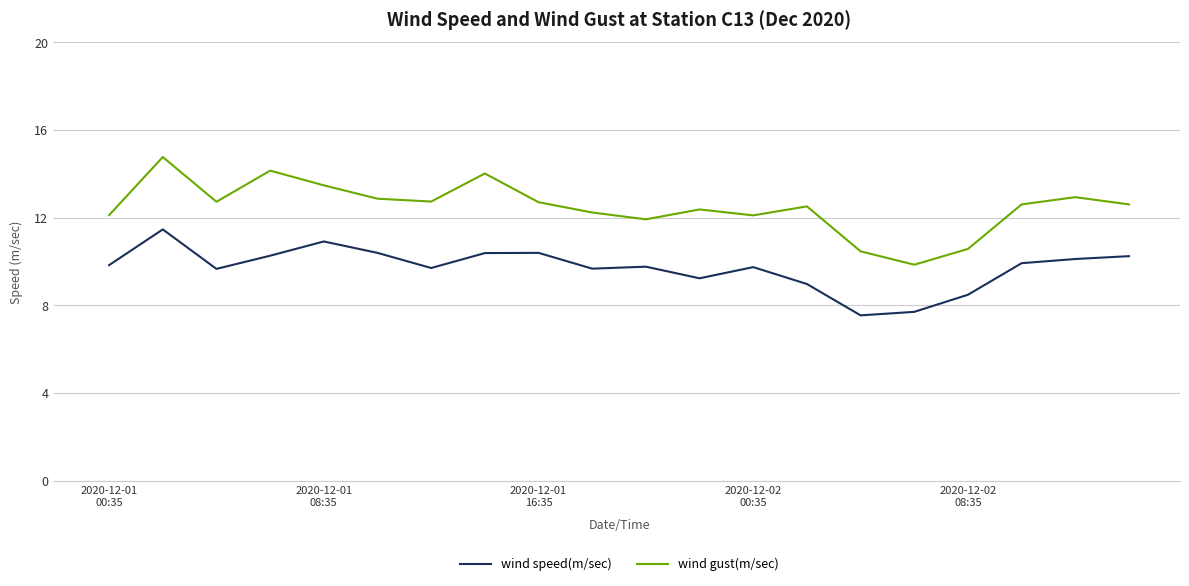

What is the lowest value of the wind speed(m/sec) series?

7.5